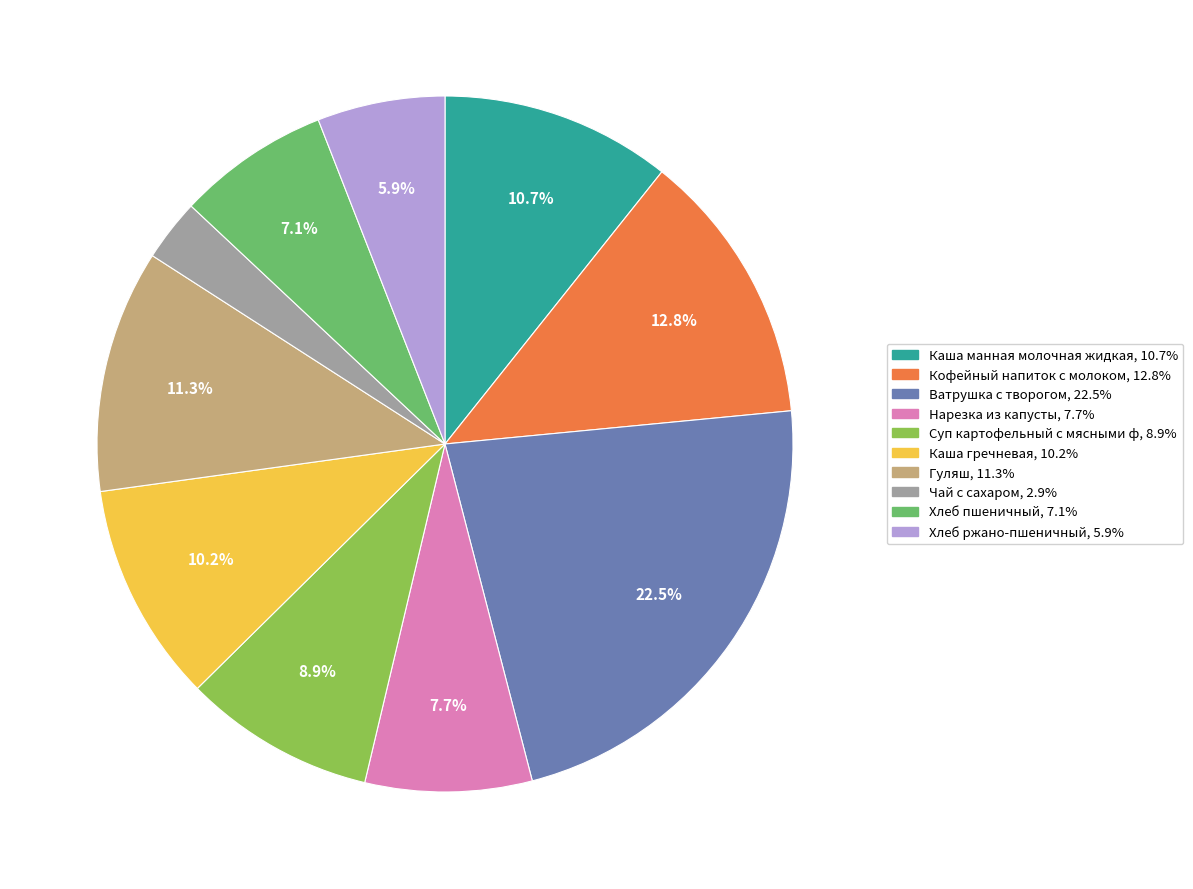

Does any single category account for the majority?

No